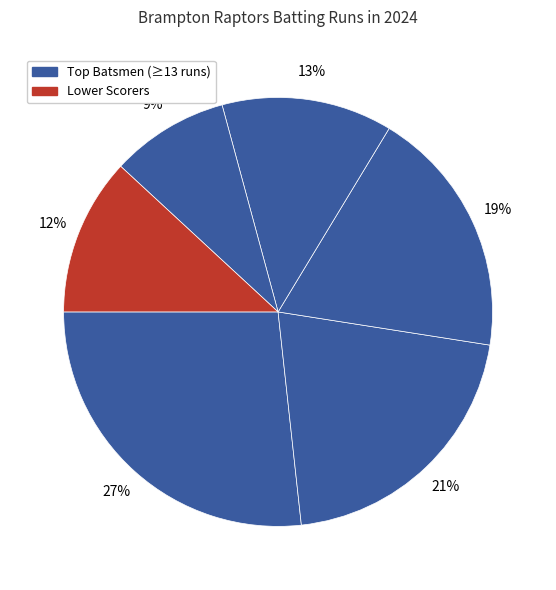

How many slices are in this pie chart?

6